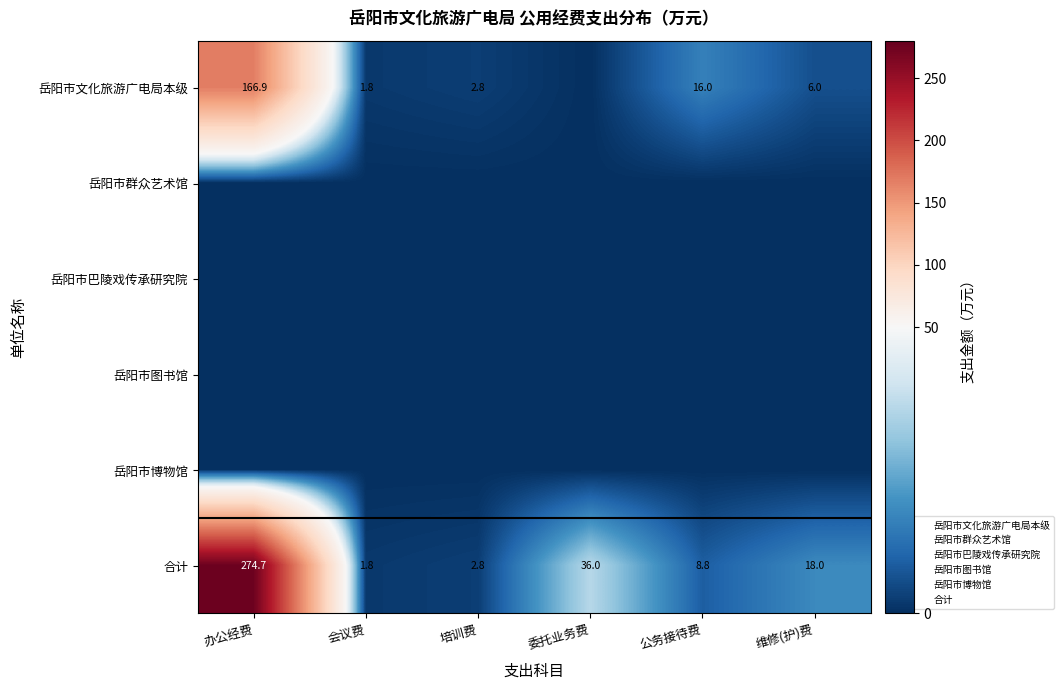

Is the value of 岳阳市博物馆 at 会议费 greater than the value of 岳阳市文化旅游广电局本级 at 办公经费?

No